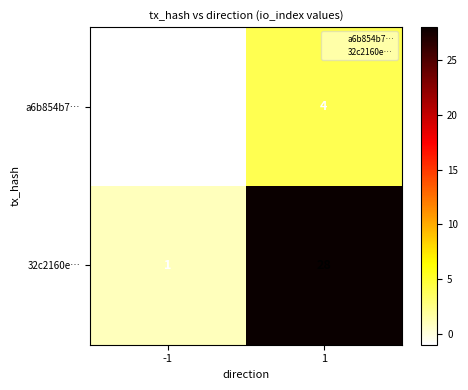

Which series has the widest spread of values?

32c2160e…